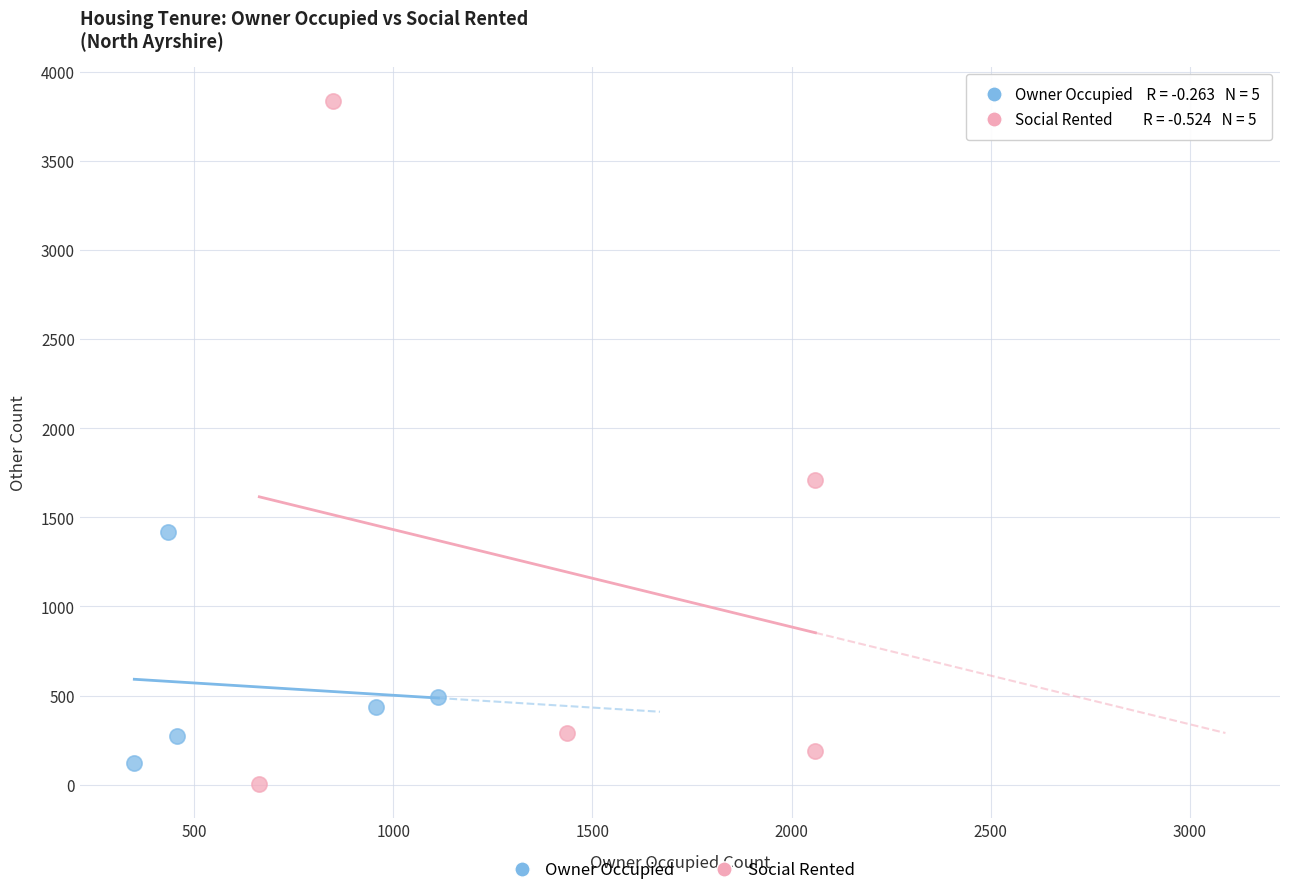

Which series has the widest spread of Y values?

Social Rented